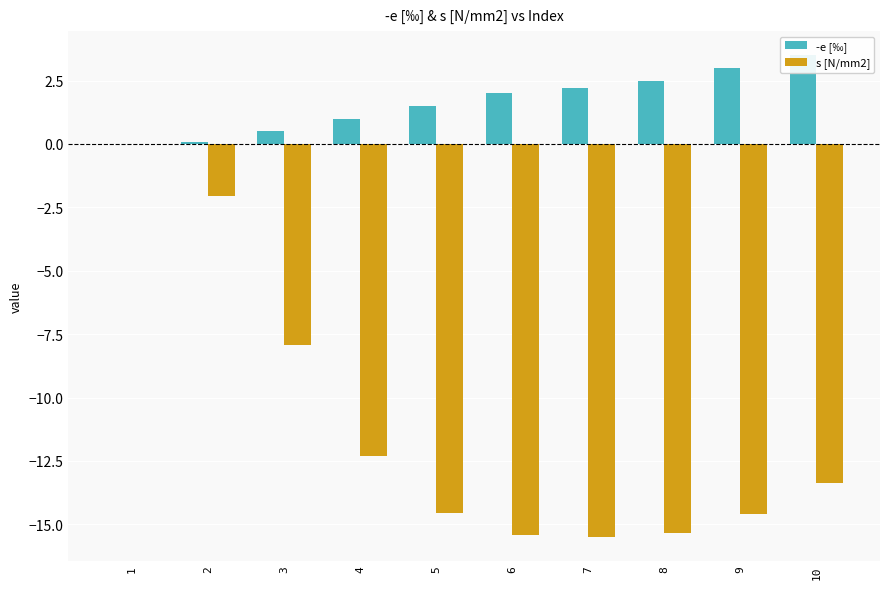

Count the number of data series in this chart.

2